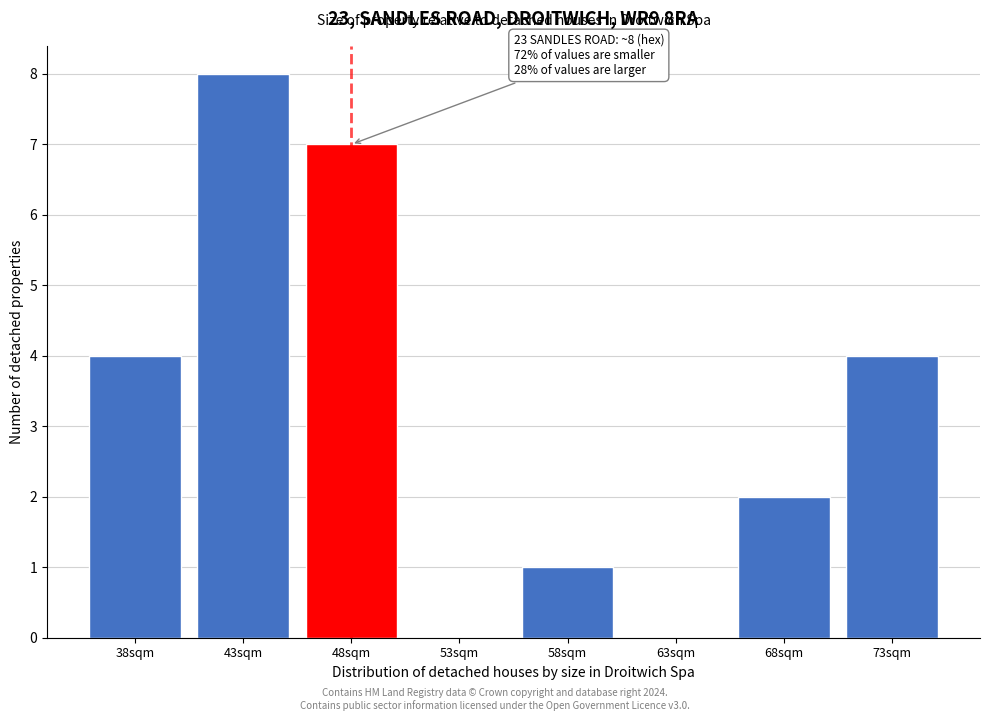

Reading right to left, extract all data points from this chart.

73sqm=4	68sqm=2	63sqm=0	58sqm=1	53sqm=0	48sqm=7	43sqm=8	38sqm=4